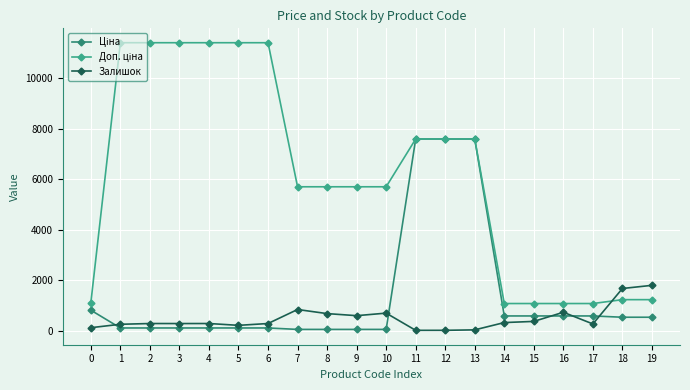

What is the difference between the highest and lowest values at 3?

11295.9